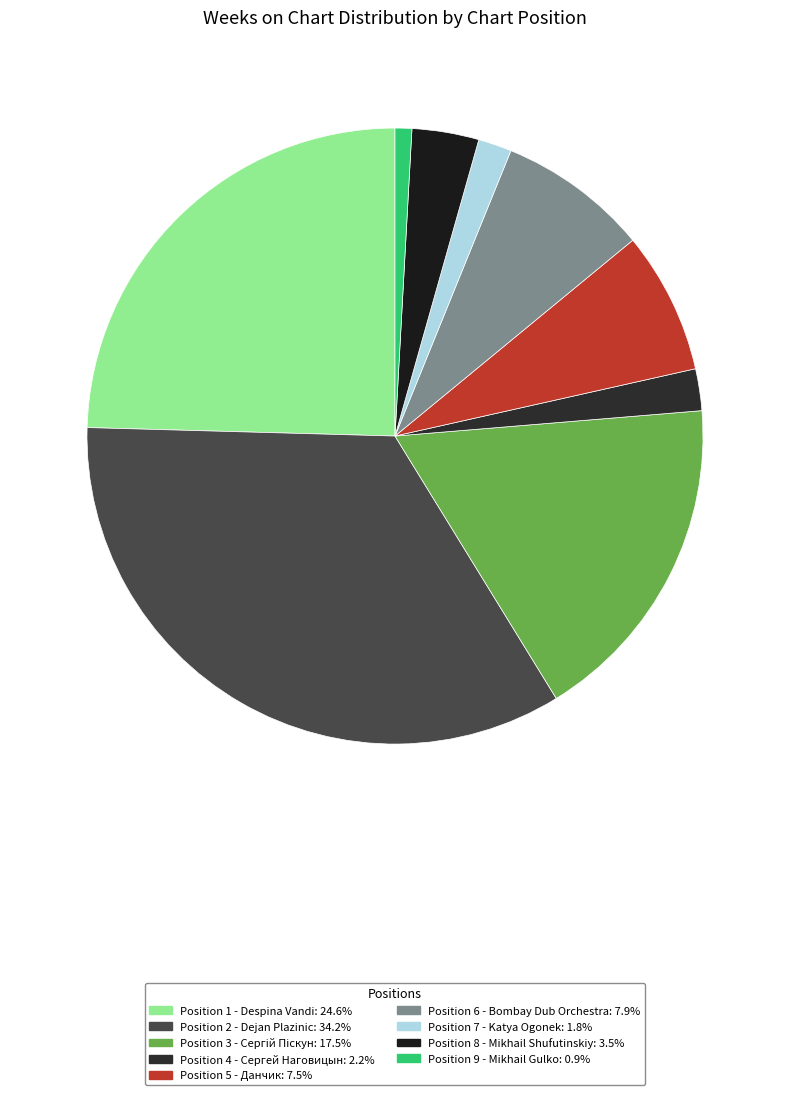

Is there a majority slice in this chart?

No